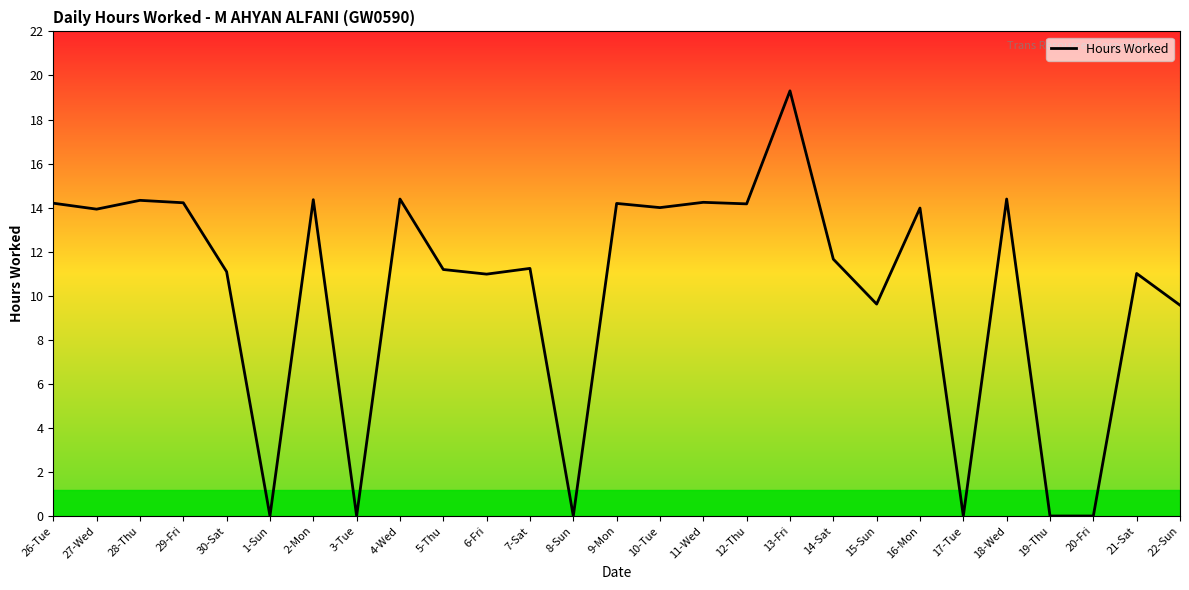

What position from the right is 2-Mon?

21